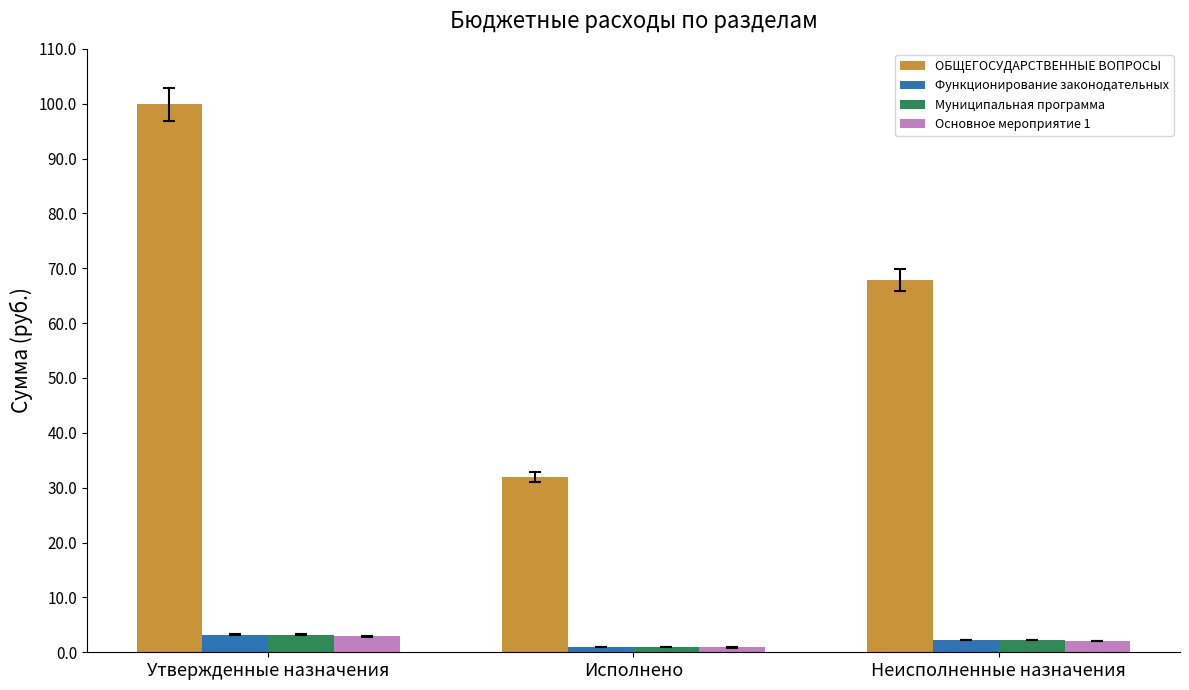

Which has a higher value, Неисполненные назначения or Исполнено?

Неисполненные назначения